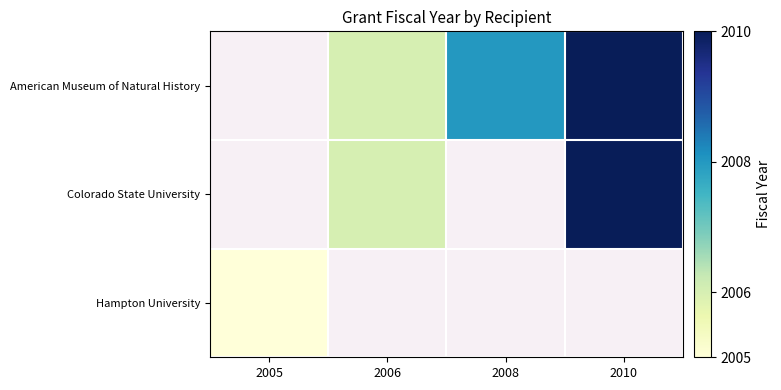

How many values in the American Museum of Natural History series are below 2008?

1